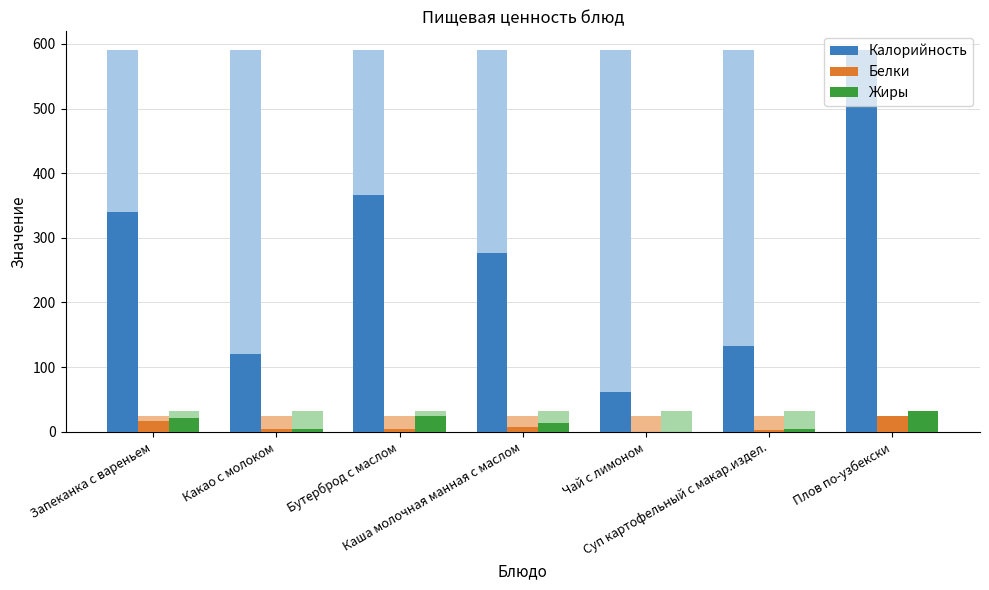

Reading right to left, extract all data points from this chart.

Калорийность: 590.0	133.0	61.0	277.0	366.0	121.0	340.0
Белки: 25.0	3.0	0.3	7.0	4.7	4.0	16.0
Жиры: 32.0	4.0	0.0	13.0	25.0	4.0	21.0